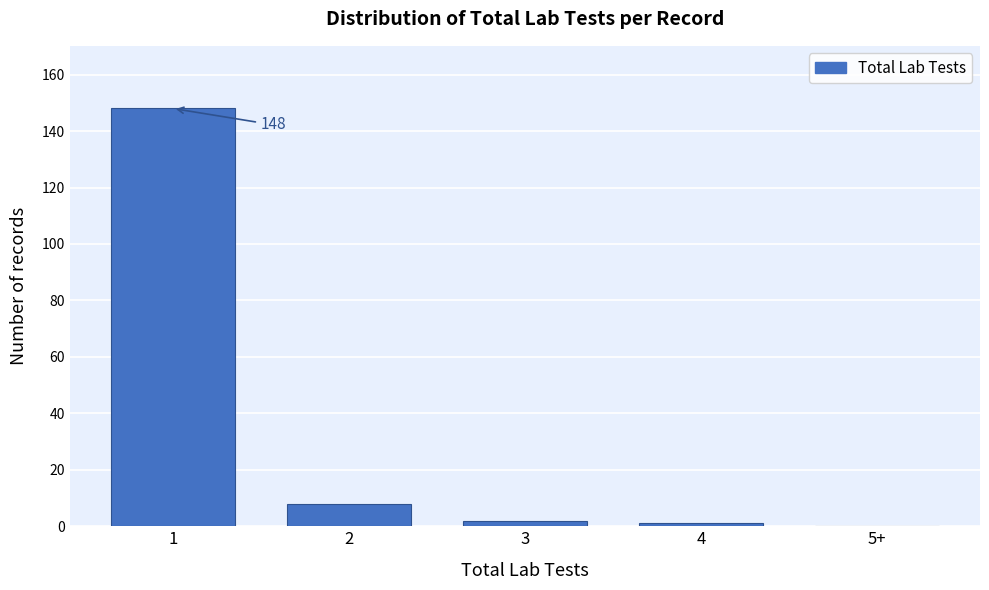

Reading left to right, what are all the values shown in this chart?

1=148	2=8	3=2	4=1	5+=0